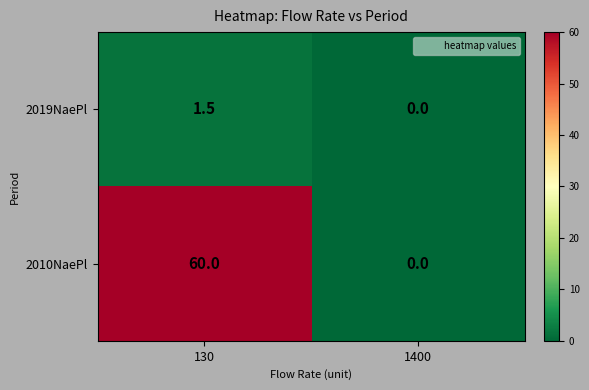

List the series in order of their peak value, highest first.

2010NaePl, 2019NaePl